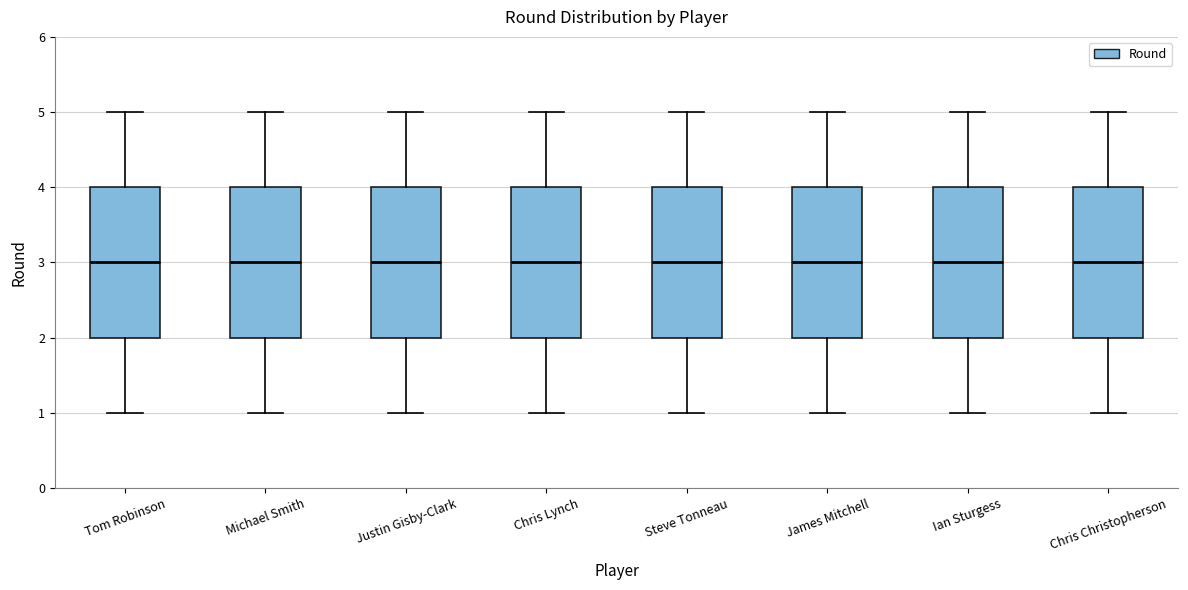

Reading left to right, read every box against the y-axis: the position of its median line, the range the box covers, and the ends of its whiskers. The values are not printed on the chart, so give them approximately, as read against the axis.

Tom Robinson: median 3, box 2 to 4, whiskers 1 to 5
Michael Smith: median 3, box 2 to 4, whiskers 1 to 5
Justin Gisby-Clark: median 3, box 2 to 4, whiskers 1 to 5
Chris Lynch: median 3, box 2 to 4, whiskers 1 to 5
Steve Tonneau: median 3, box 2 to 4, whiskers 1 to 5
James Mitchell: median 3, box 2 to 4, whiskers 1 to 5
Ian Sturgess: median 3, box 2 to 4, whiskers 1 to 5
Chris Christopherson: median 3, box 2 to 4, whiskers 1 to 5